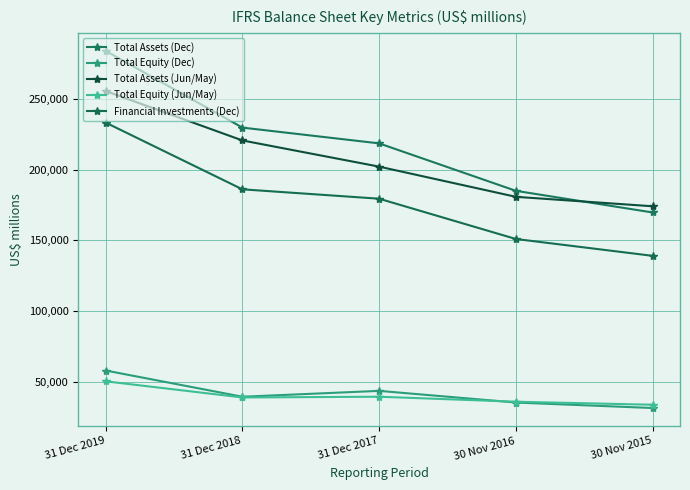

What is the maximum value shown in the chart?

284132.0